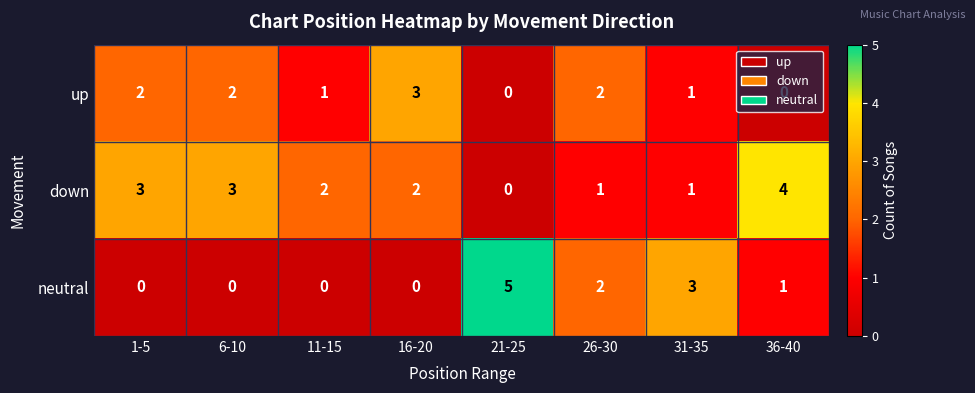

At which label is neutral closest to 2?

26-30